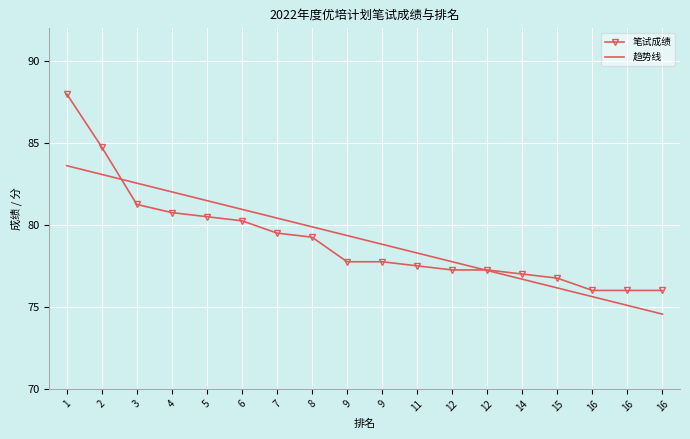

How many intersections are there between 笔试成绩 and 趋势线?

2